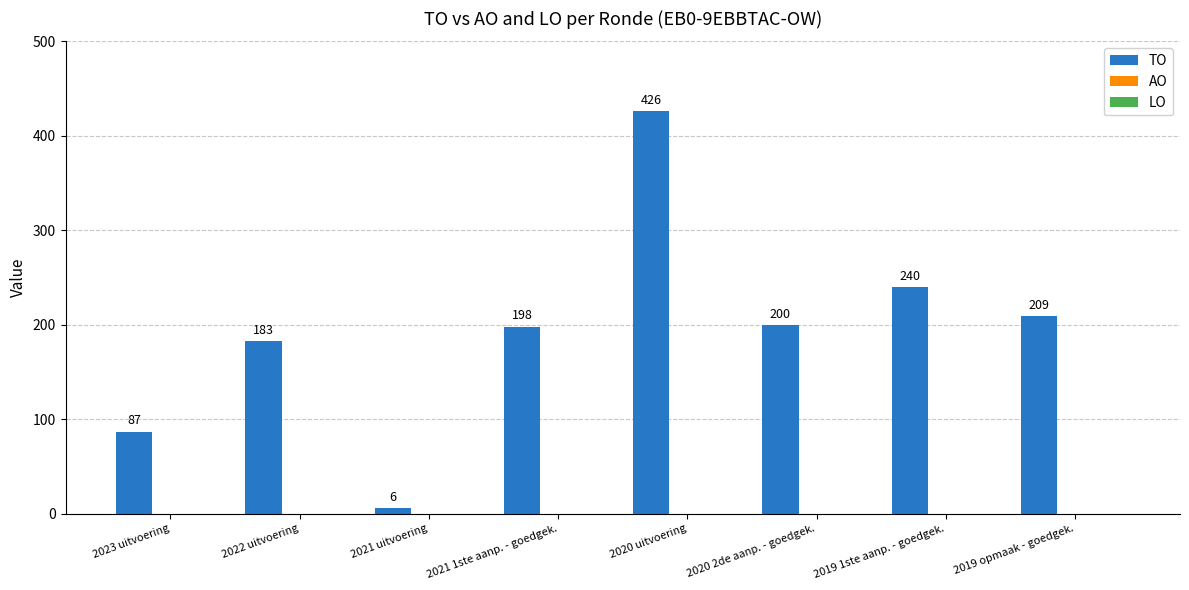

What is the maximum value shown in the chart?

426